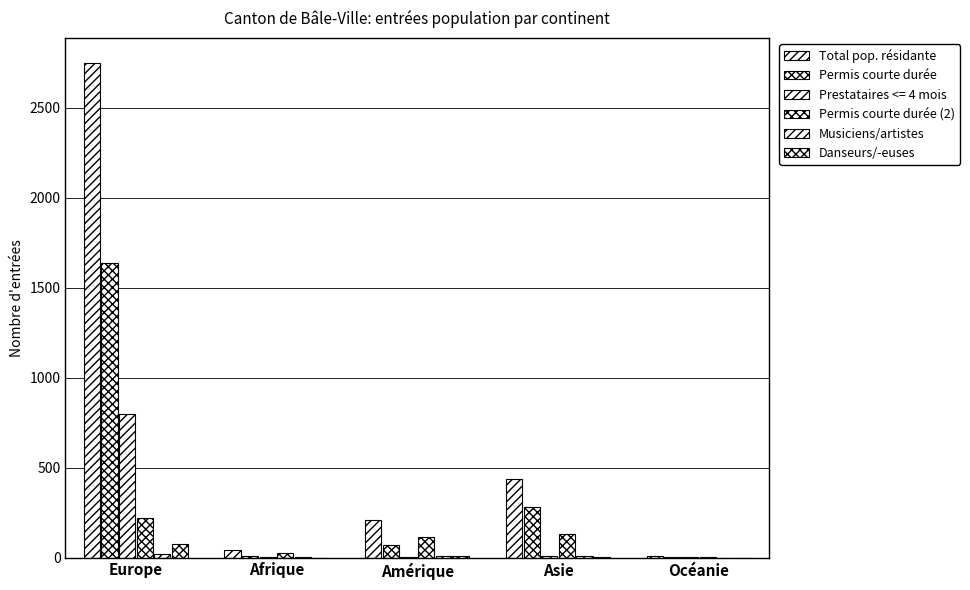

What is the difference between the second highest and second lowest values in the Danseurs/-euses series?

7